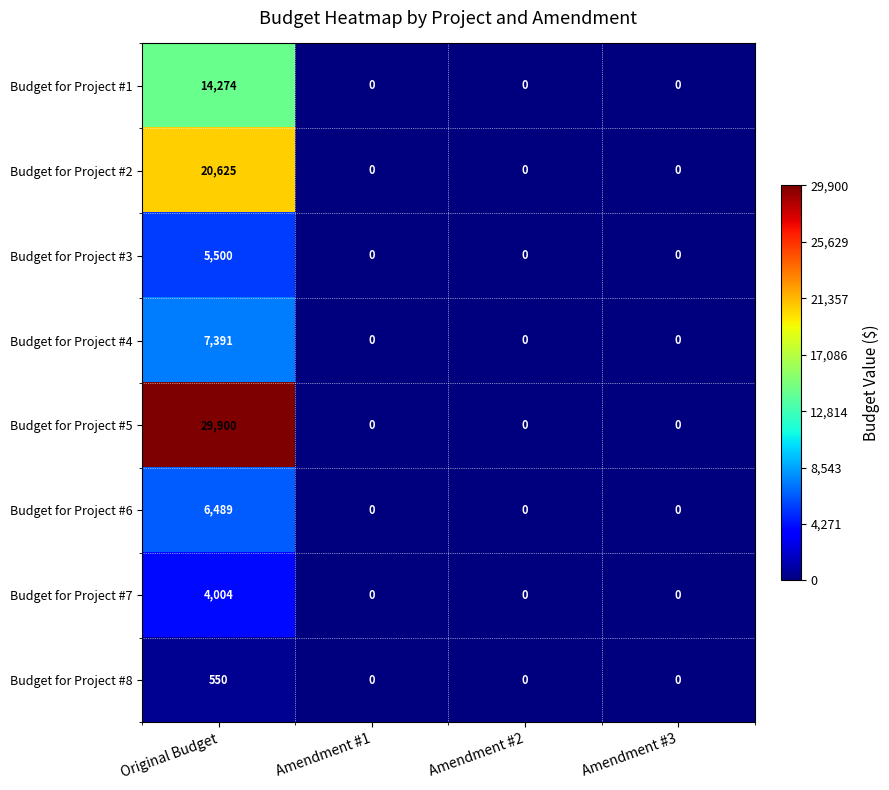

What is the greatest value displayed?

29900.0